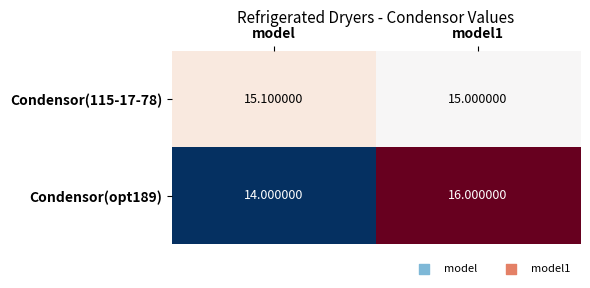

List the labels in order of Condensor(115-17-78) value, largest first.

model, model1